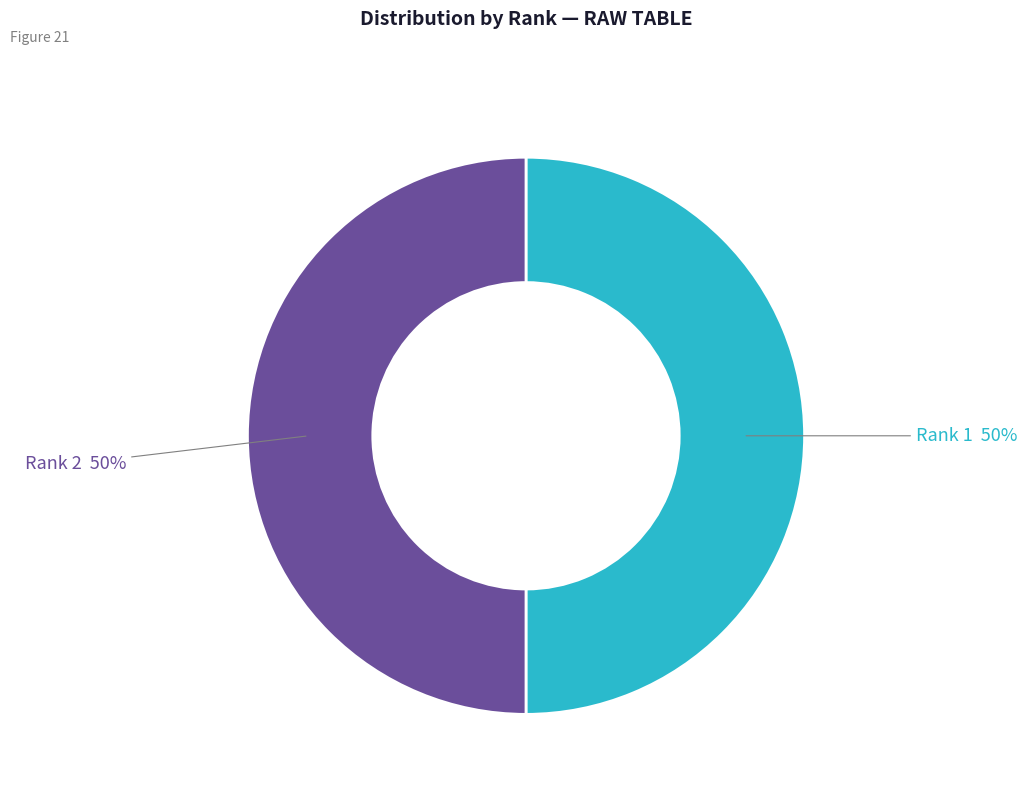

True or false: Rank 1 accounts for 63% of the total.

False